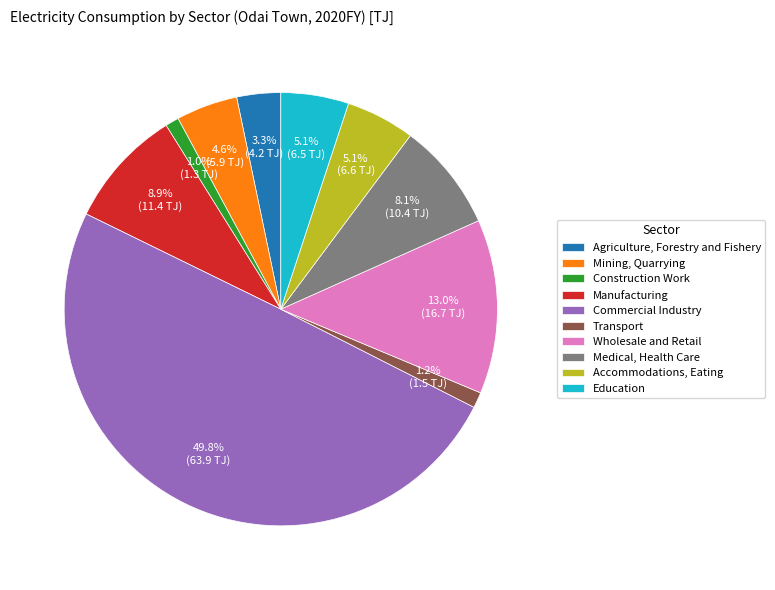

To the nearest percent, what is the average slice percentage?

10%